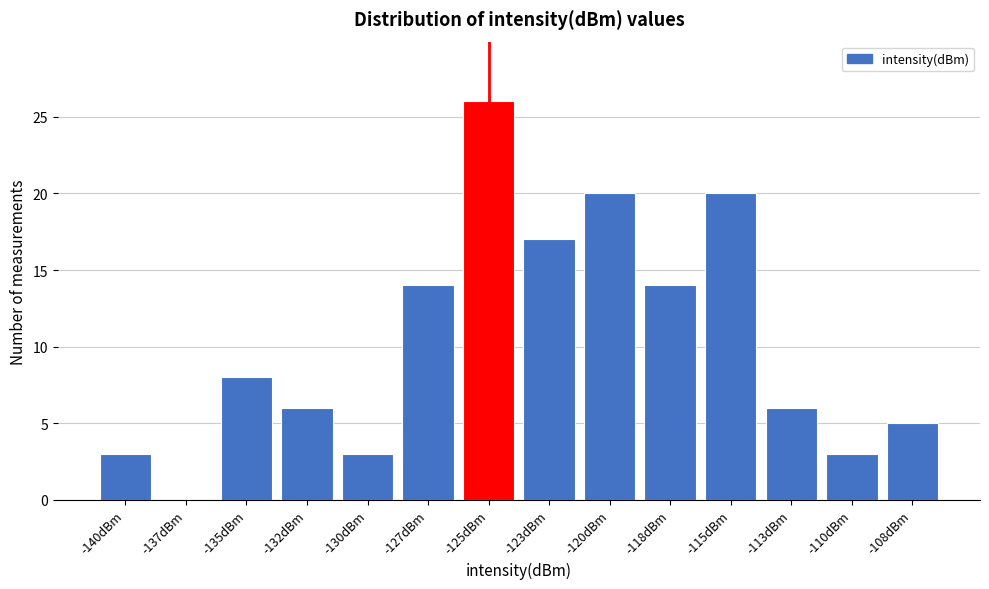

Reading right to left, what are all the values shown in this chart?

-108dBm=5	-110dBm=3	-113dBm=6	-115dBm=20	-118dBm=14	-120dBm=20	-123dBm=17	-125dBm=26	-127dBm=14	-130dBm=3	-132dBm=6	-135dBm=8	-137dBm=0	-140dBm=3